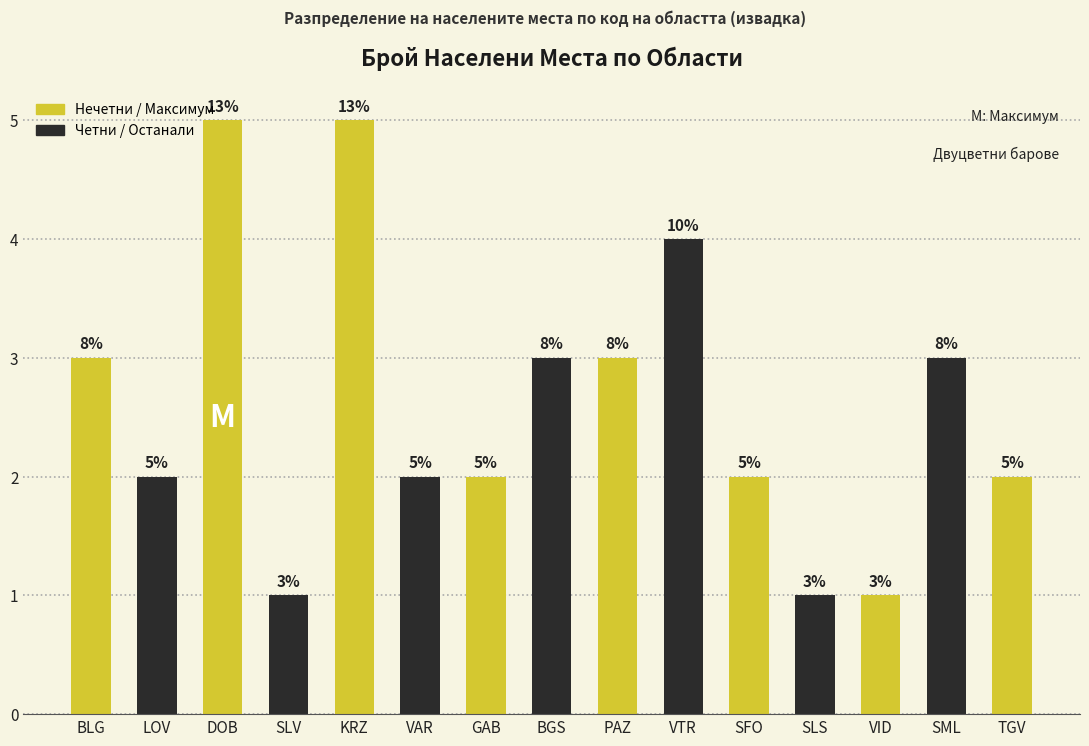

Read the value at SLS.

1